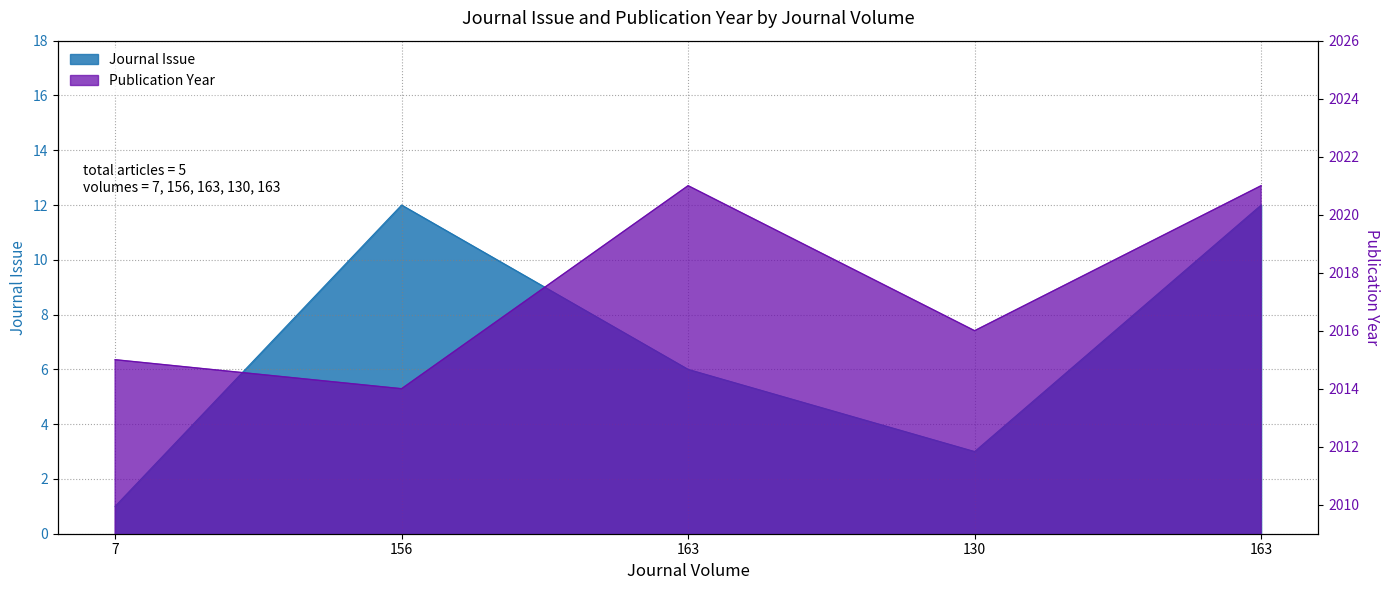

Rank the series by their average value, from lowest to highest.

Journal Issue, Publication Year